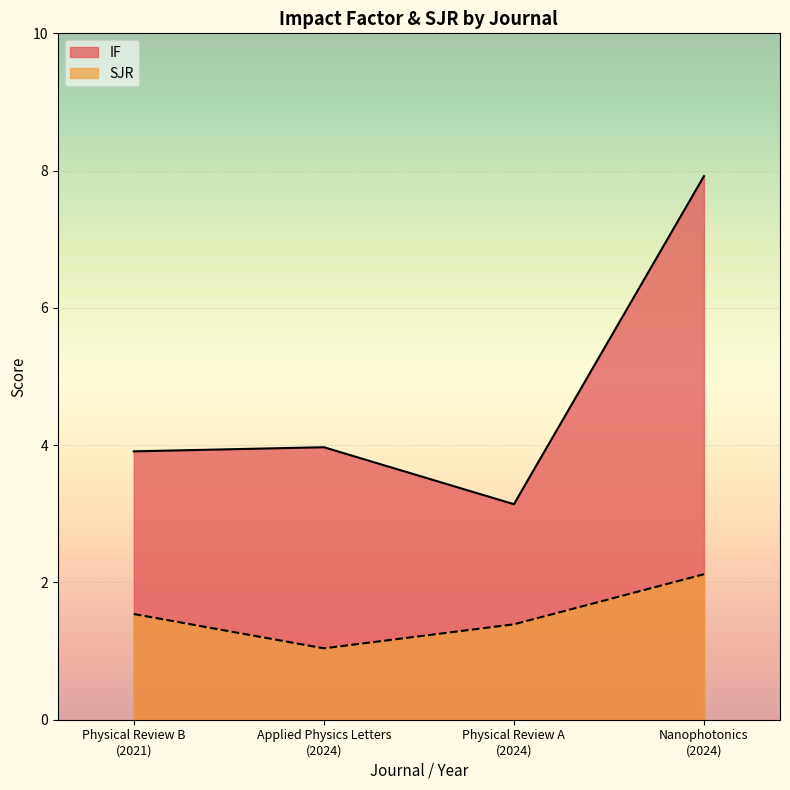

What is the difference between the highest and lowest values at Applied Physics Letters
(2024)?

2.9